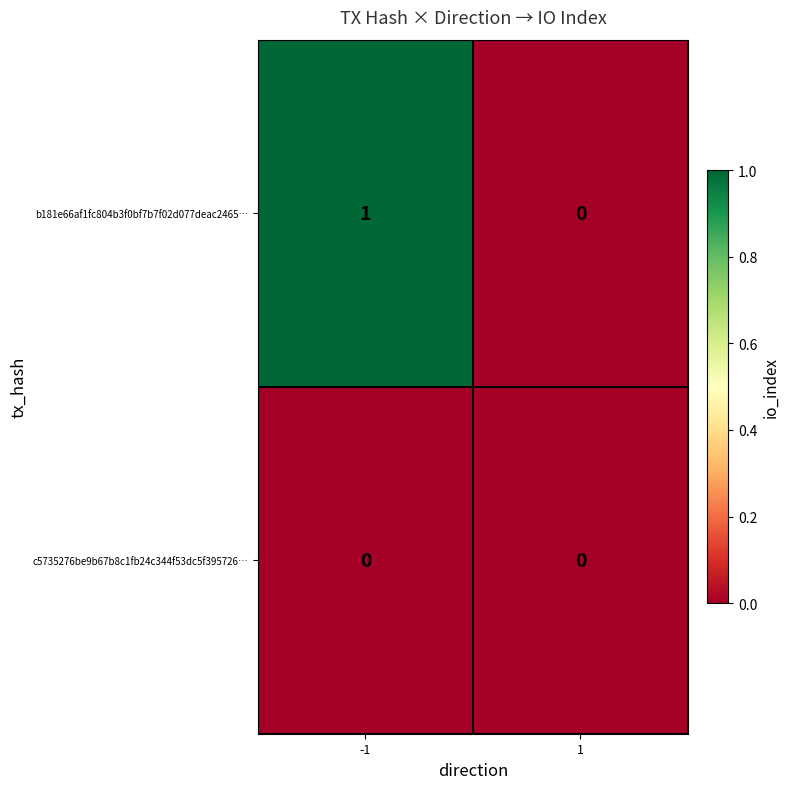

How many data points does each series have?

2